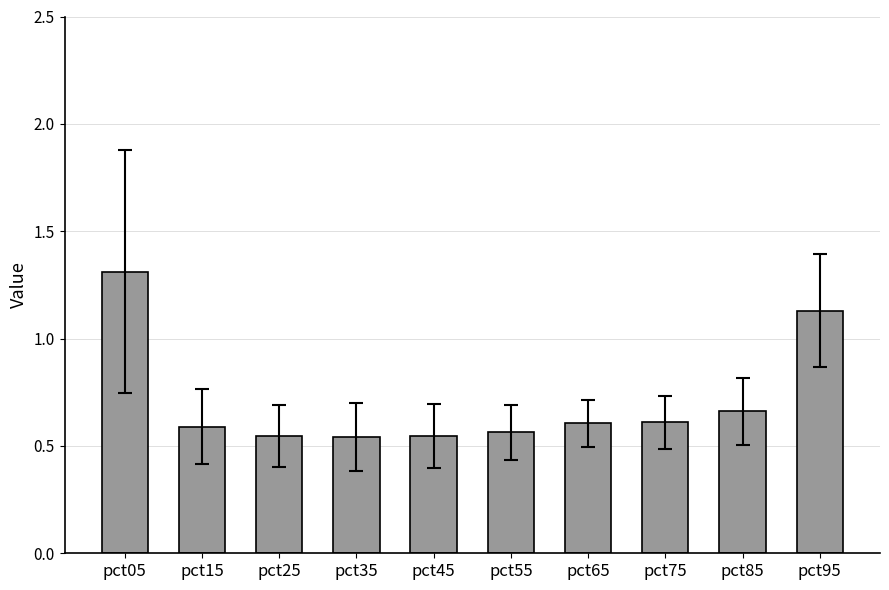

How many series are shown in this chart?

1